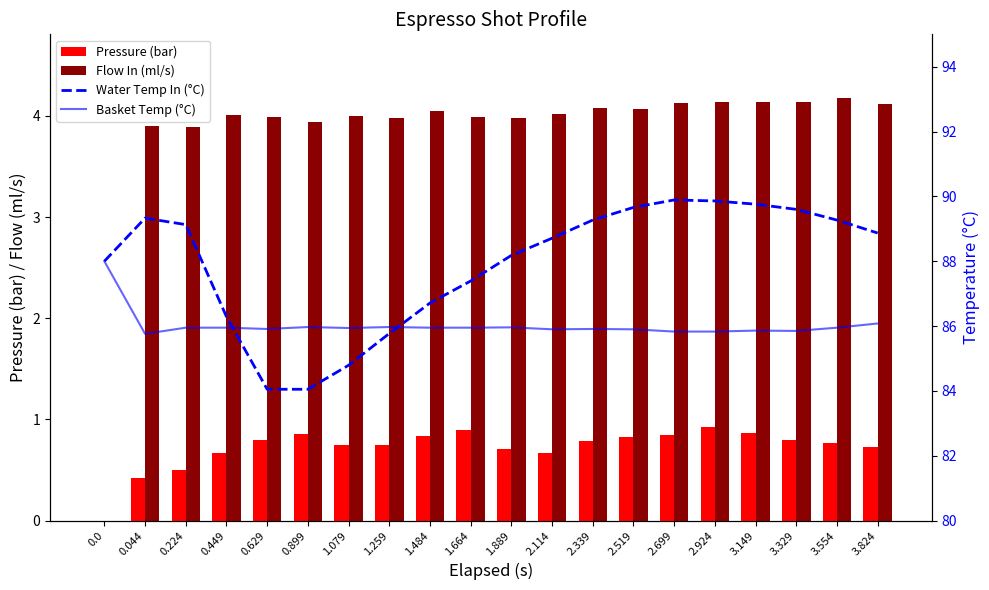

Which series has the largest range (max minus min)?

Water Temp In (°C)